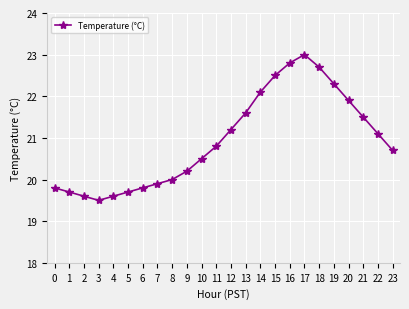

Reading right to left, what are all the values shown in this chart?

23=20.7	22=21.1	21=21.5	20=21.9	19=22.3	18=22.7	17=23.0	16=22.8	15=22.5	14=22.1	13=21.6	12=21.2	11=20.8	10=20.5	9=20.2	8=20.0	7=19.9	6=19.8	5=19.7	4=19.6	3=19.5	2=19.6	1=19.7	0=19.8